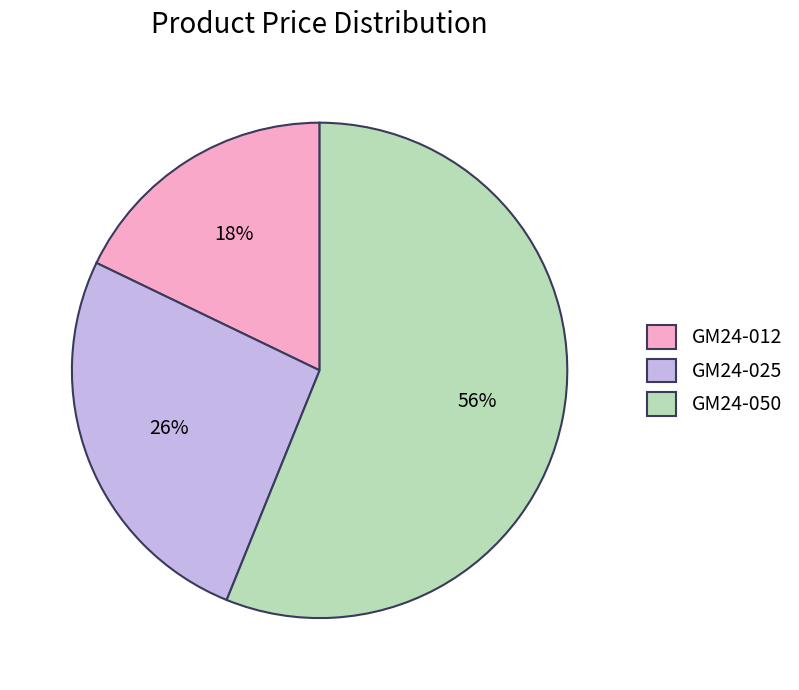

Rank the categories by value from highest to lowest.

GM24-050, GM24-025, GM24-012